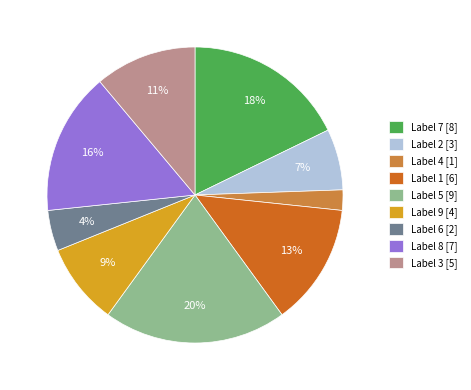

Is it true that Label 1 [6] is 13% of the pie?

True